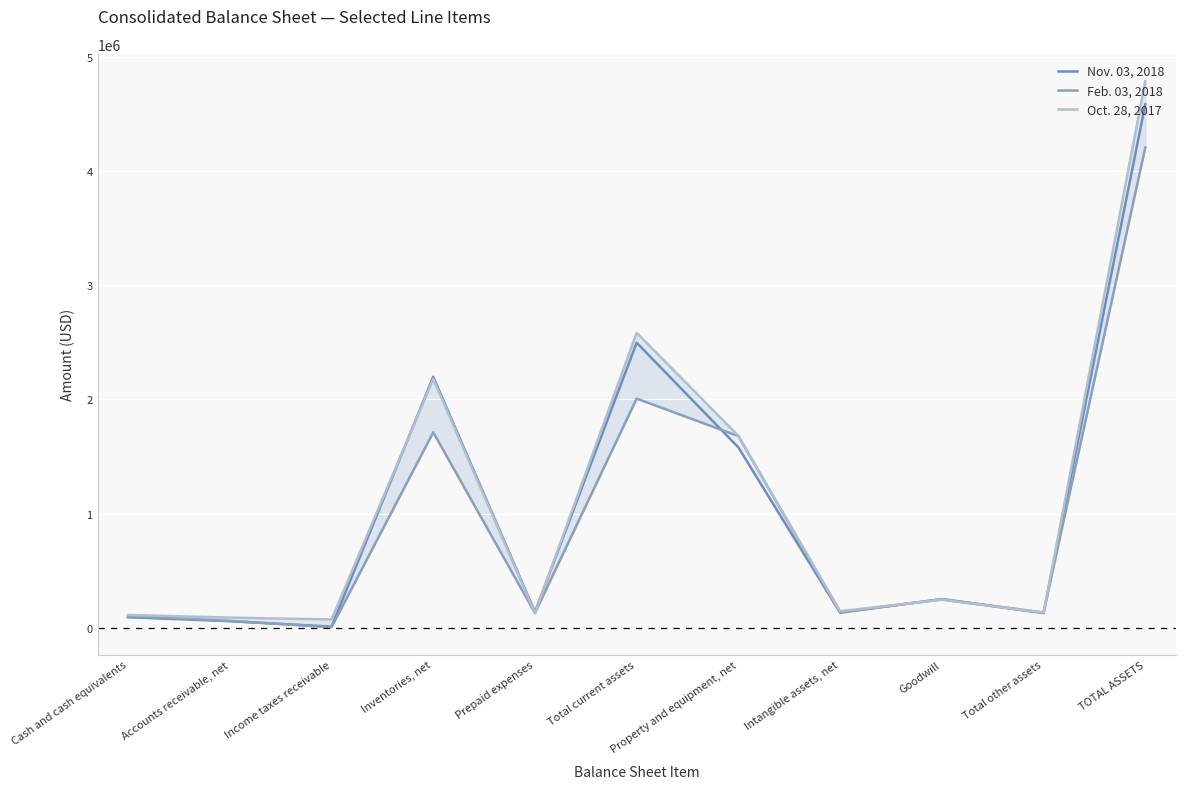

The Feb. 03, 2018 series shows 379396 at Goodwill. True or false?

False